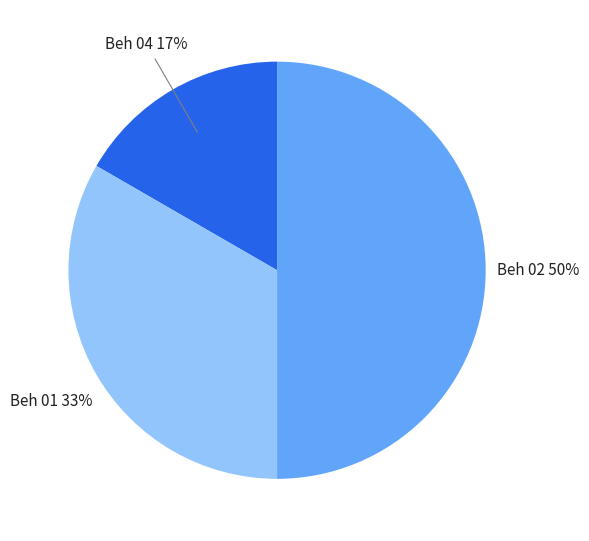

The Beh 01 slice represents 33% of the pie. True or false?

True